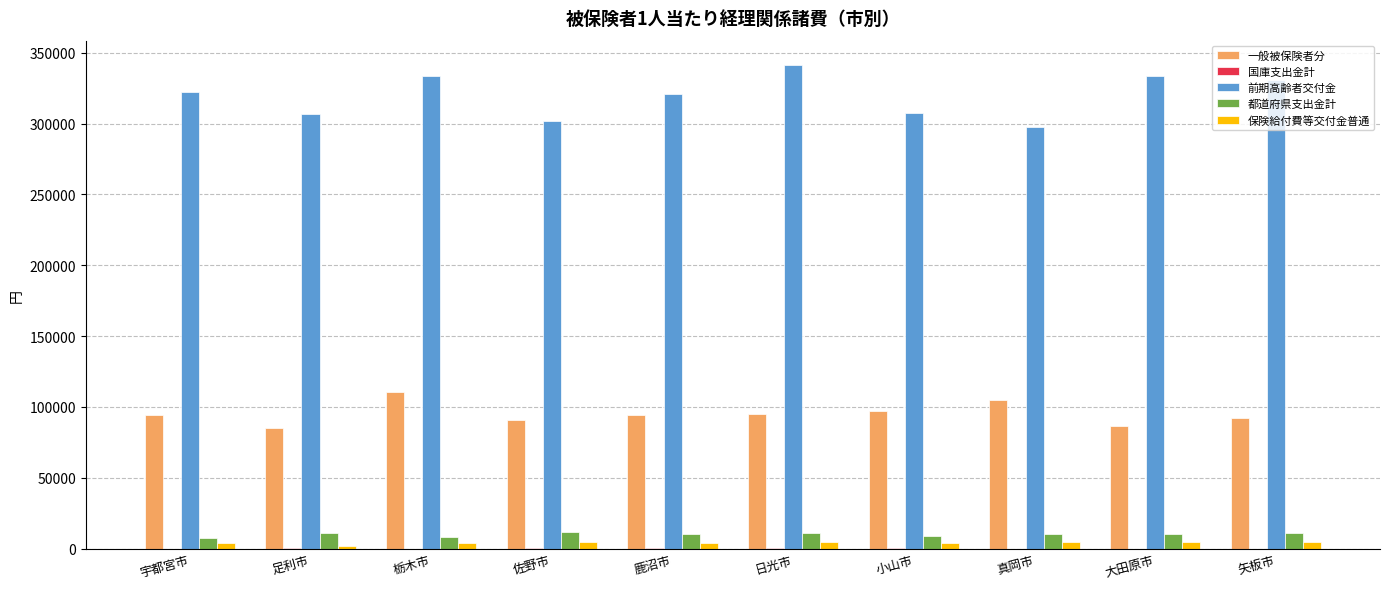

Which series has the largest total across all categories?

前期高齢者交付金